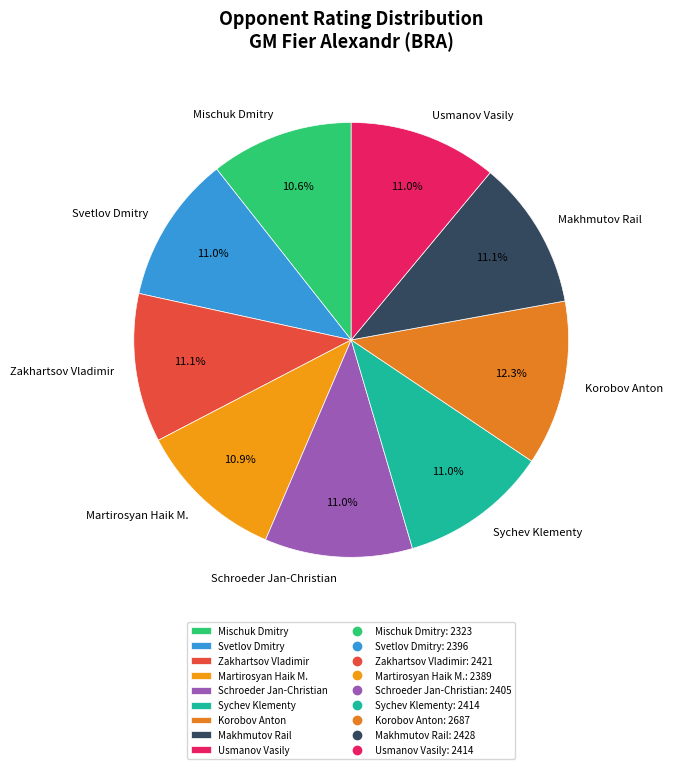

Between Korobov Anton and Zakhartsov Vladimir, which is larger?

Korobov Anton